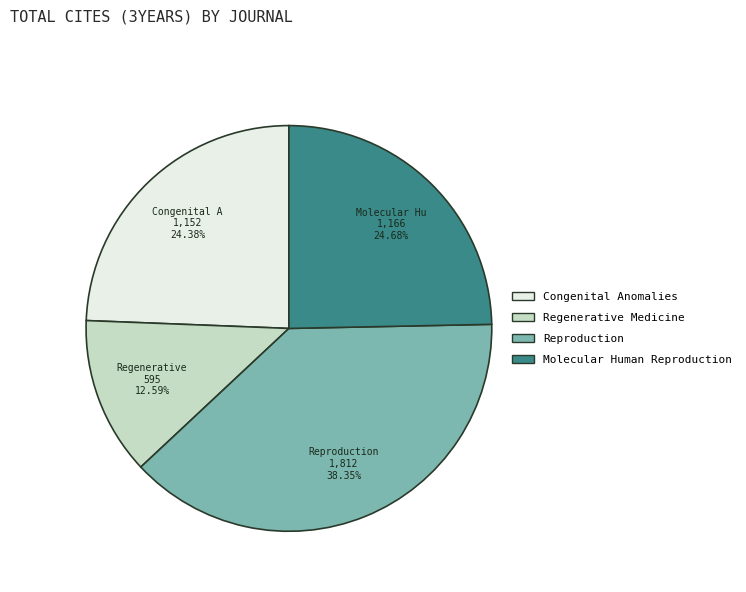

To the nearest percent, what is the difference between the Molecular Human Reproduction and Reproduction slice percentages?

14%